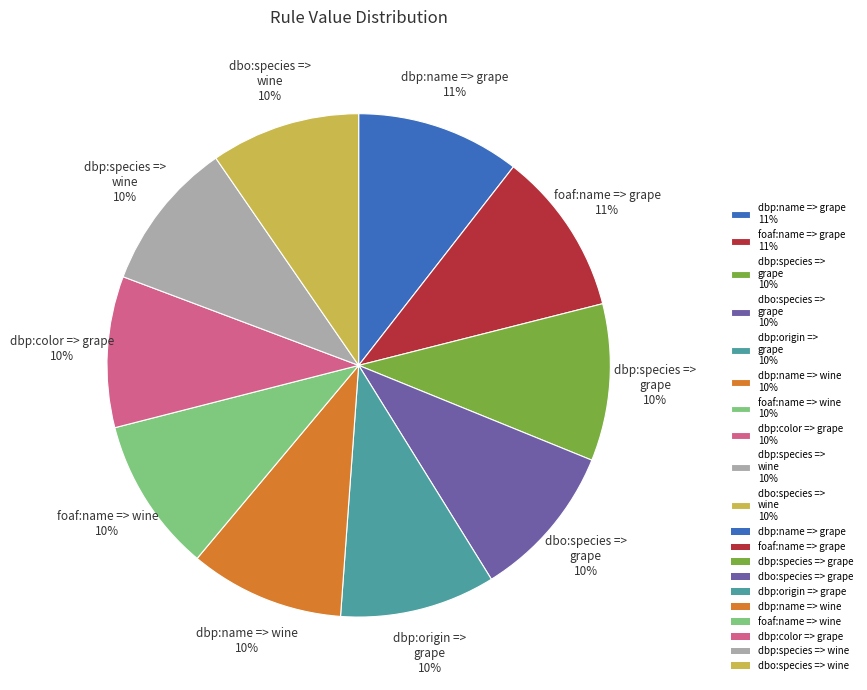

To the nearest percent, what is the combined percentage of dbp:species => wine and dbo:species => grape?

20%